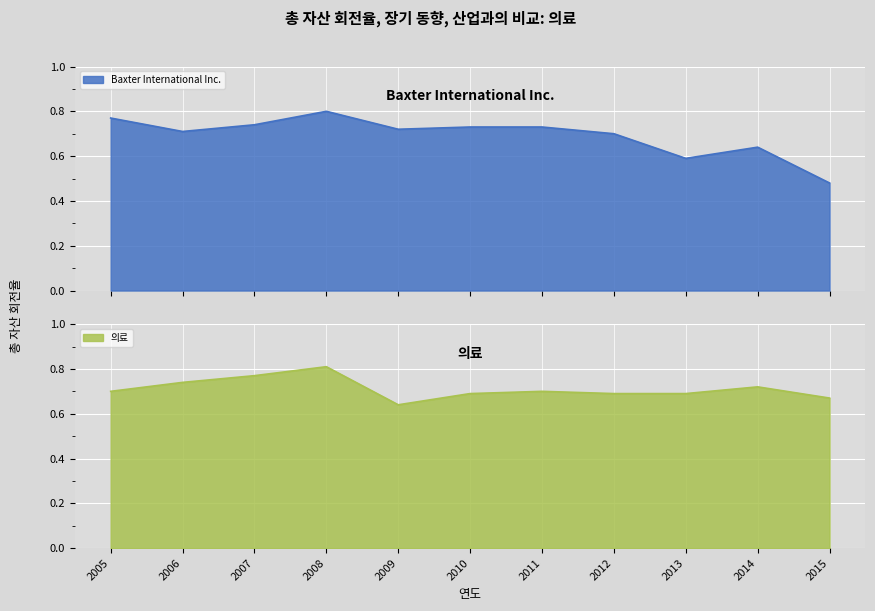

Count the Baxter International Inc. values in the range 0 to 1.

11